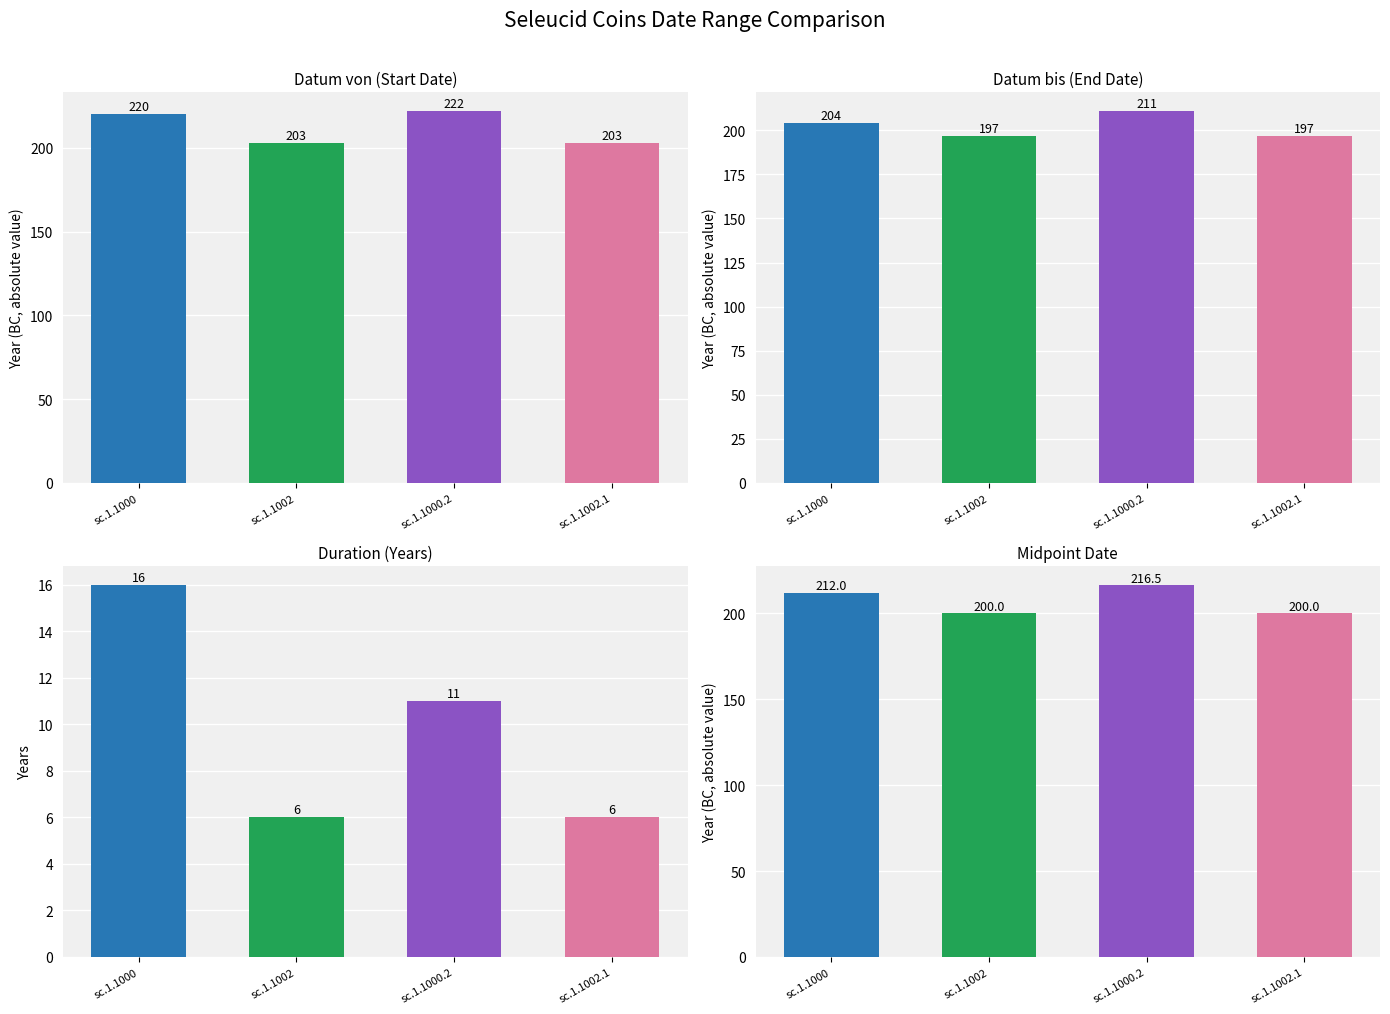

How many values in the Midpoint series are below 212?

2